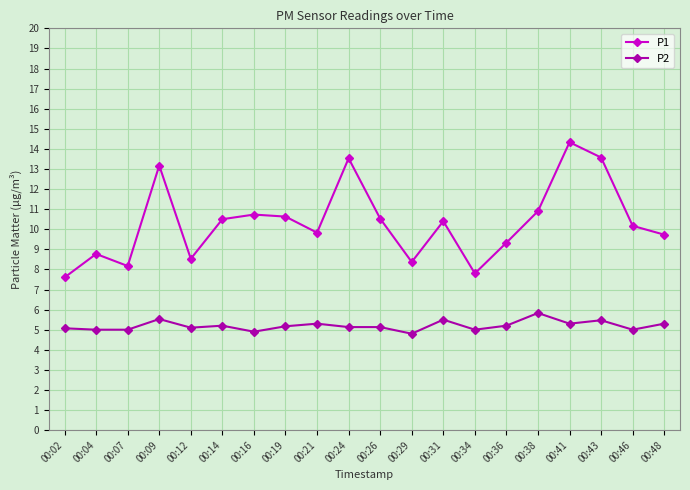

What is the average value of the P2 series?

5.2